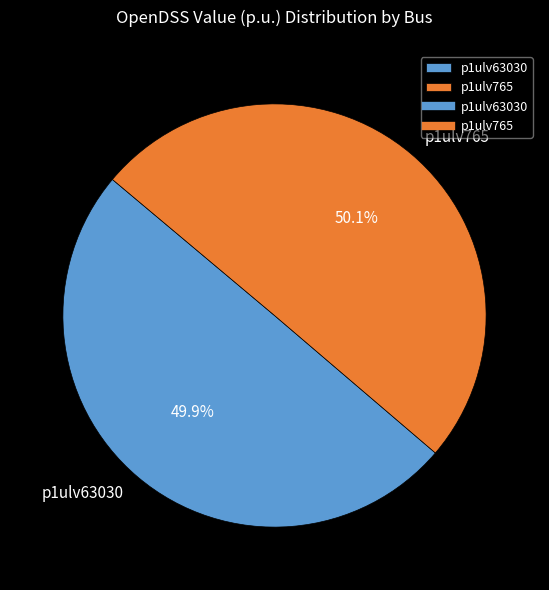

How many segments does this pie chart have?

2